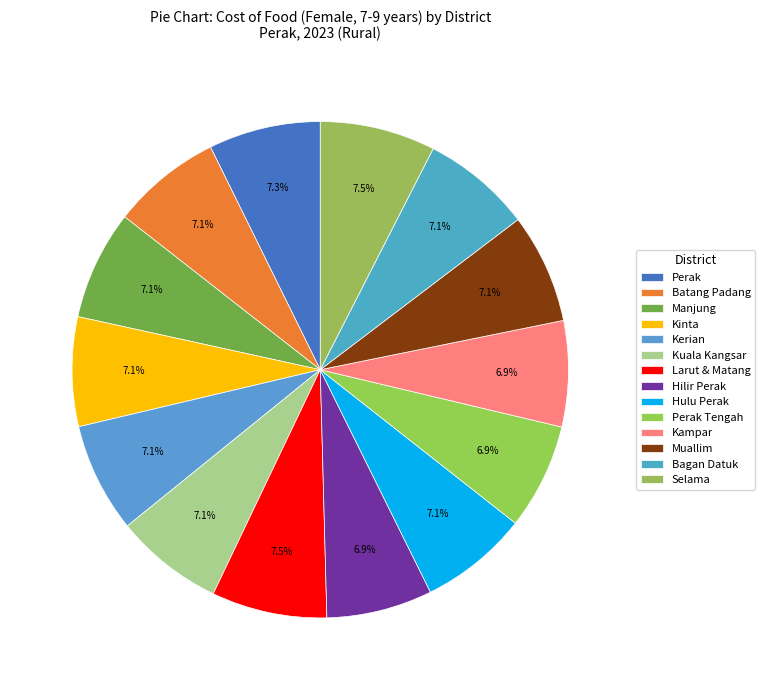

To the nearest percent, what is the average slice percentage?

7%